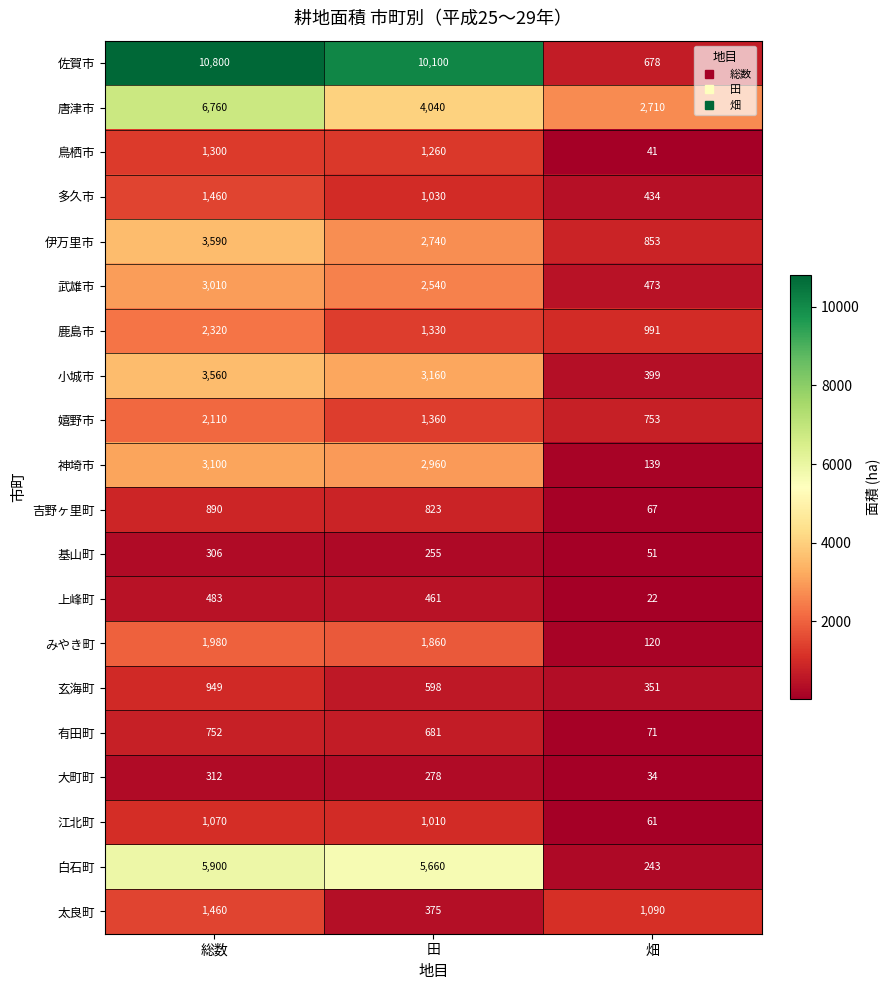

The 江北町 series shows 95 at 畑. True or false?

False